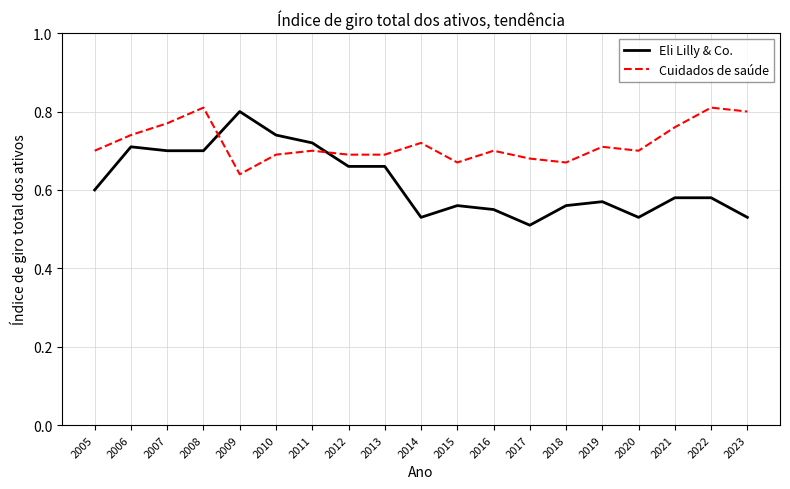

Rank the series by their maximum value, from lowest to highest.

Eli Lilly & Co., Cuidados de saúde